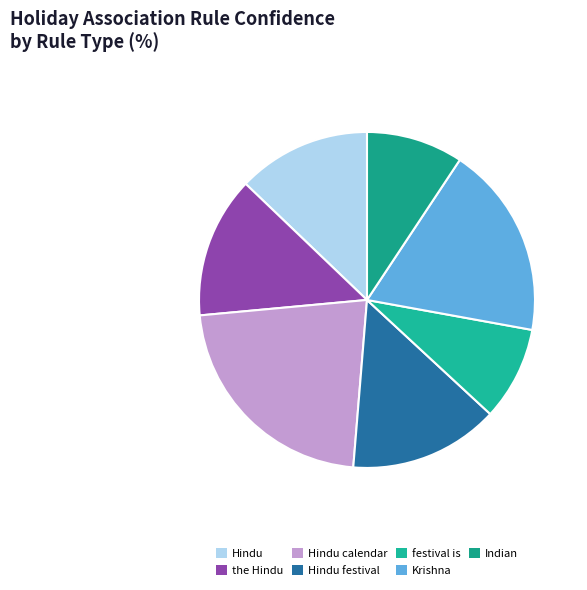

What is the smallest slice in the pie chart?

66 (festival is)